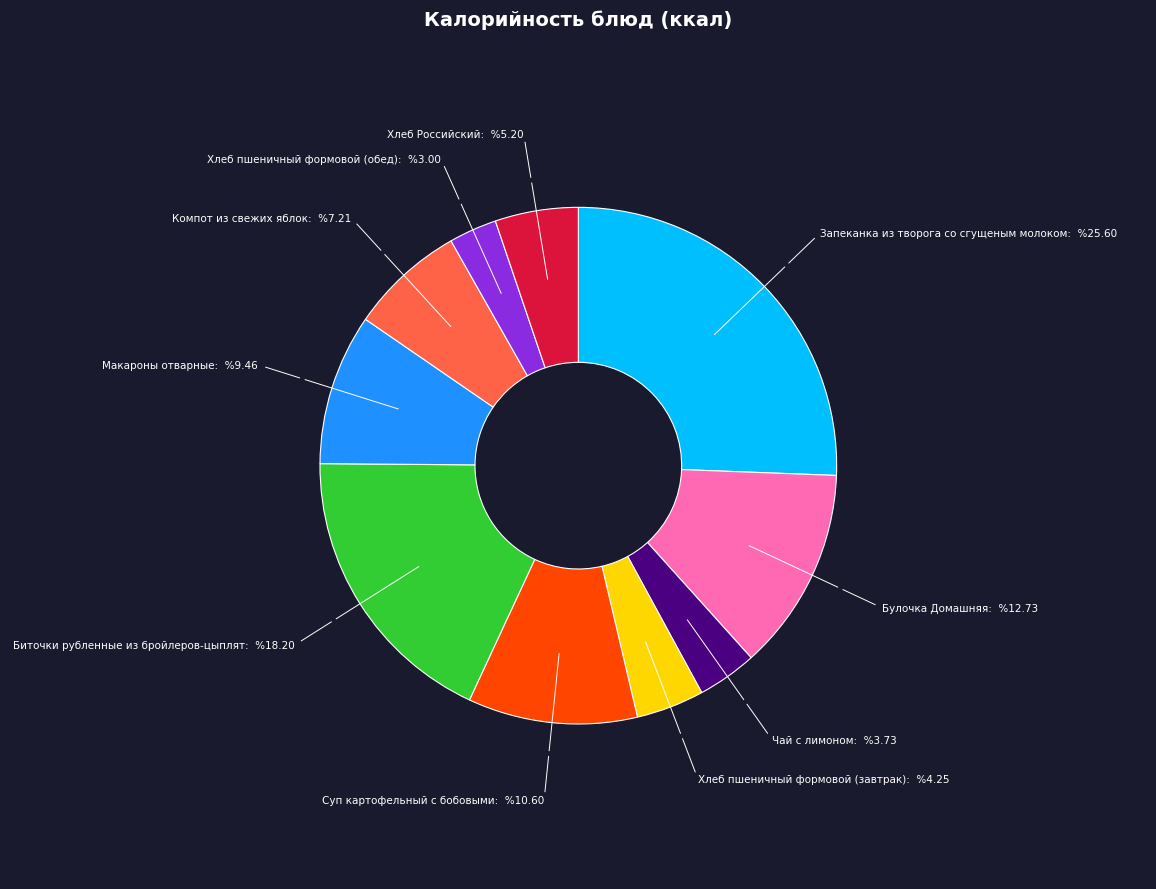

Which slice is the largest?

Запеканка из творога со сгущеным молоком